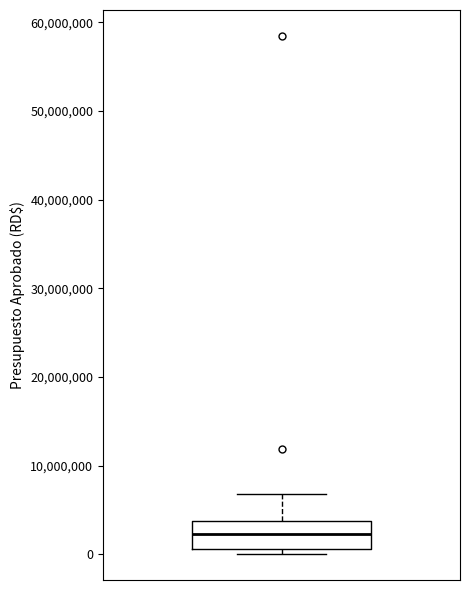

Read this box plot against the y-axis: the position of the median line, the range covered by the box, and the ends of both whiskers. The values are not printed on the chart, so give them approximately, as read against the axis.

median 2000000, box 1000000 to 4000000, whiskers 0 to 7000000